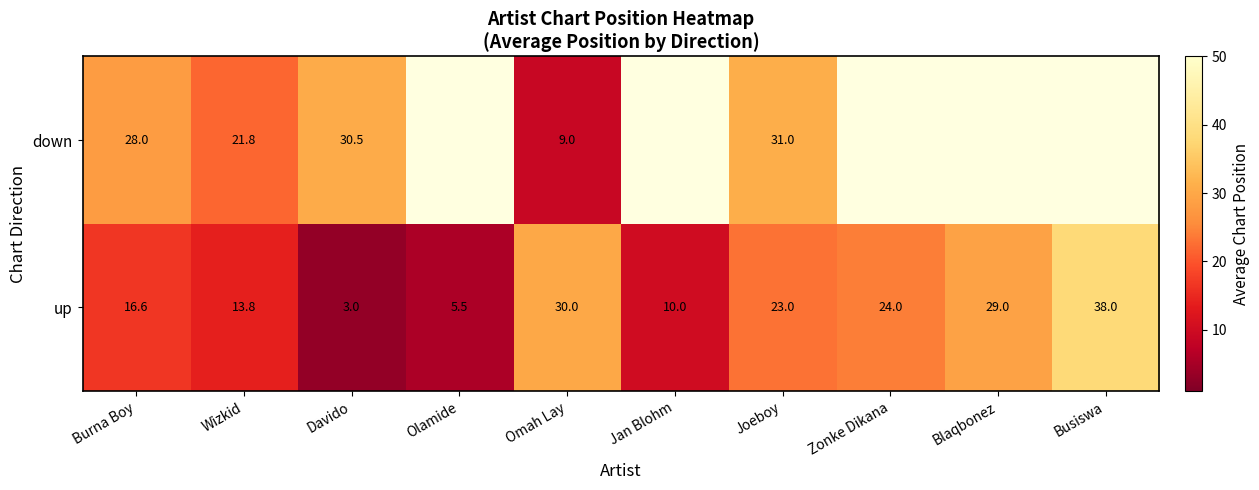

Is the value of up at Davido greater than the value of down at Burna Boy?

No